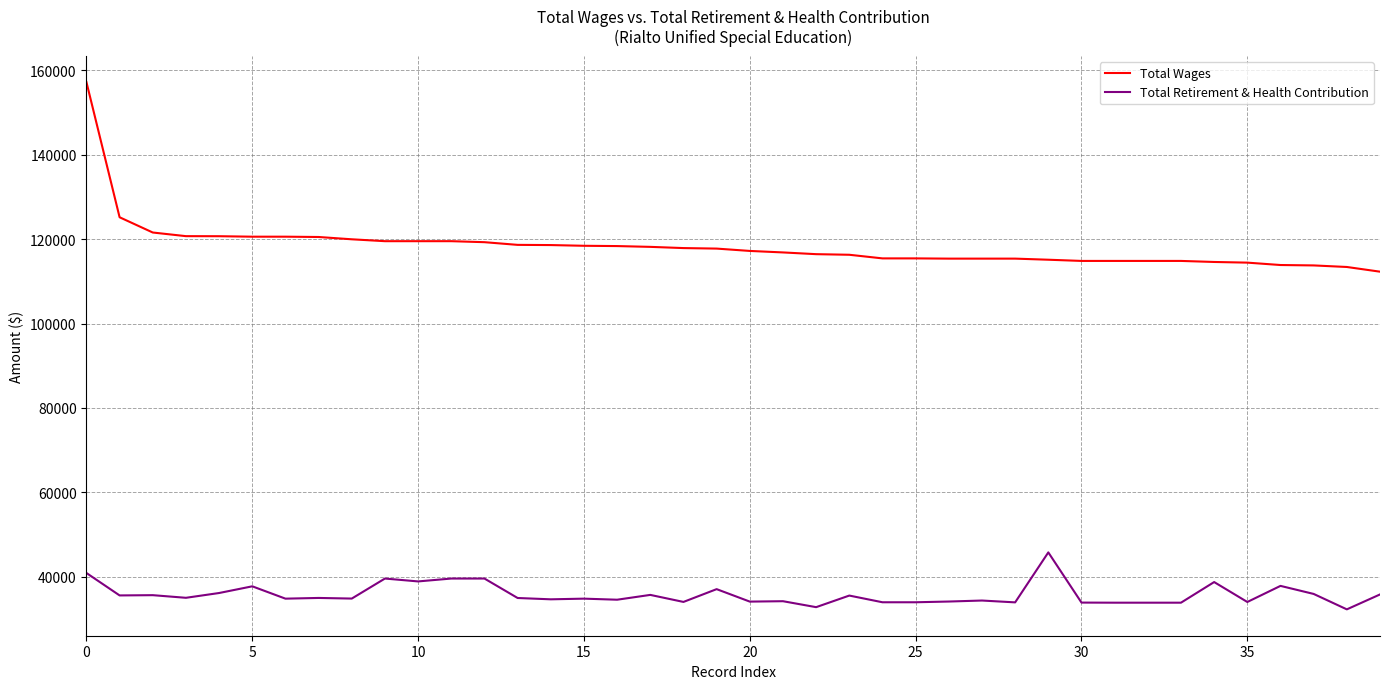

What is the minimum value for Total Wages?

112284